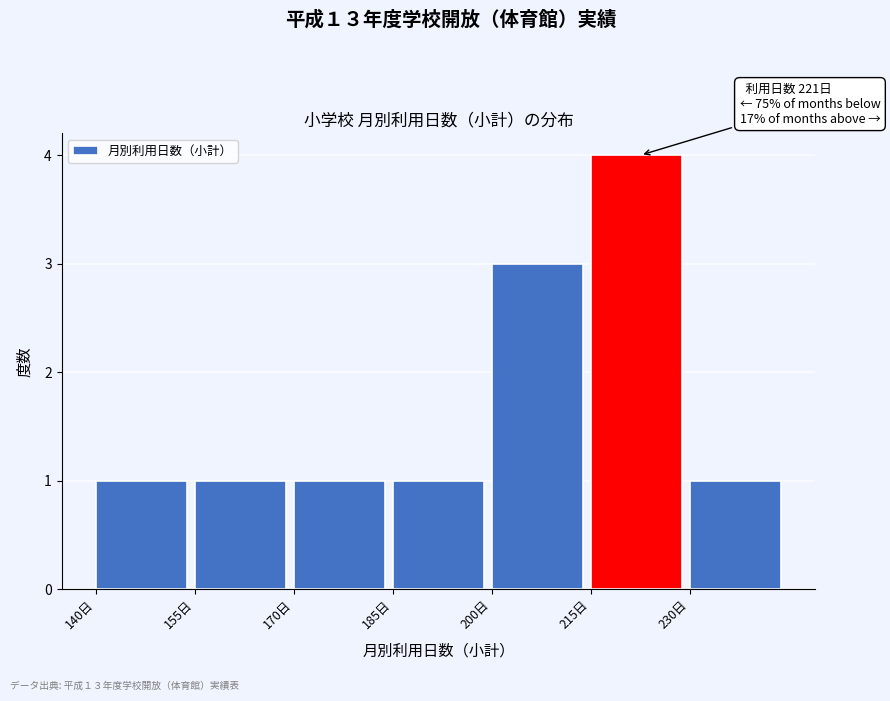

Over which range of the x-axis is the bar tallest?

215 to 230